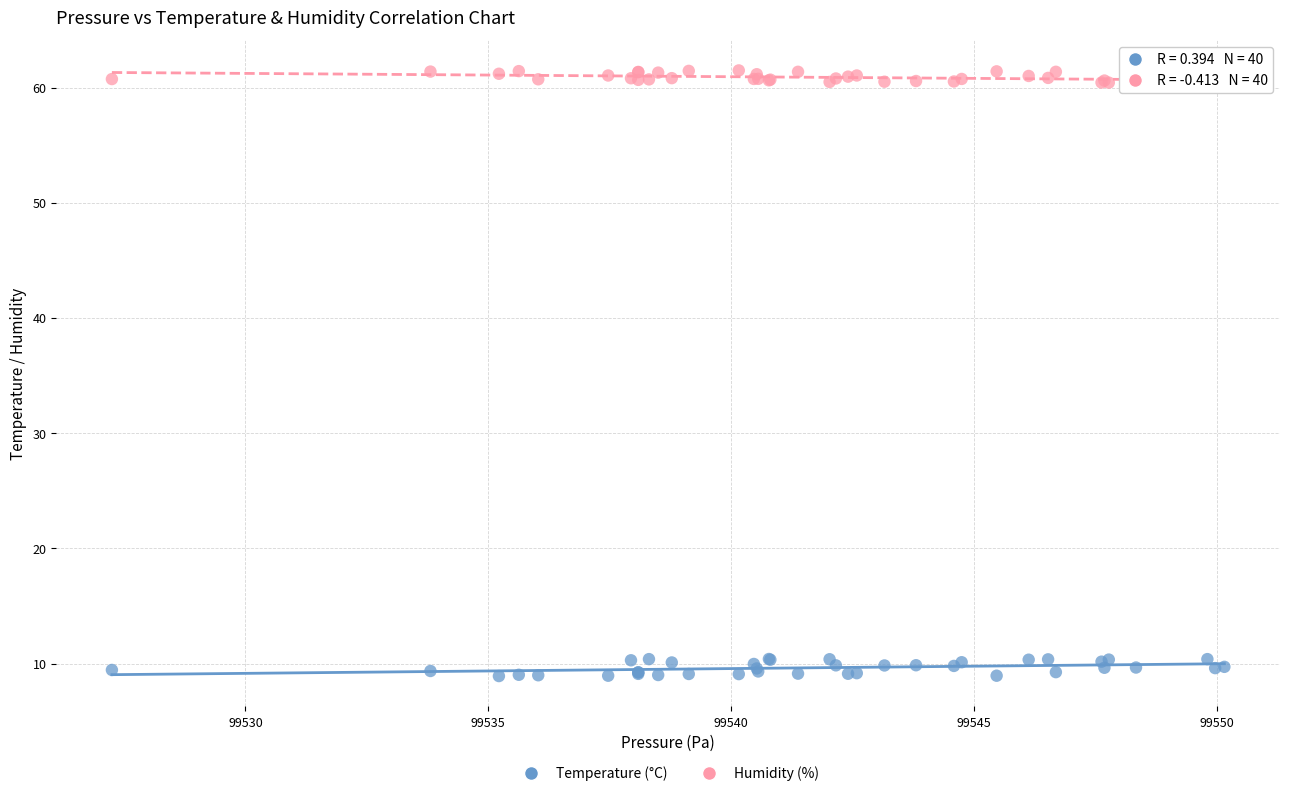

Which series reaches the maximum Y coordinate?

Humidity (%)